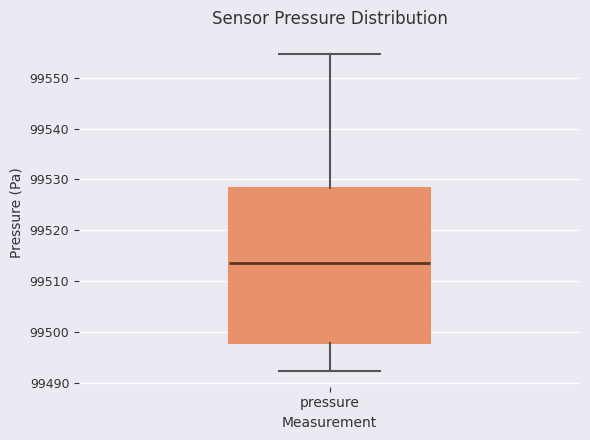

Transcribe this box plot: give where the median line is, the range the box spans, and where the two whiskers end, as read against the y-axis. The values are not printed on the chart, so give them approximately, as read against the axis.

median 99514, box 99498 to 99528, whiskers 99492 to 99555